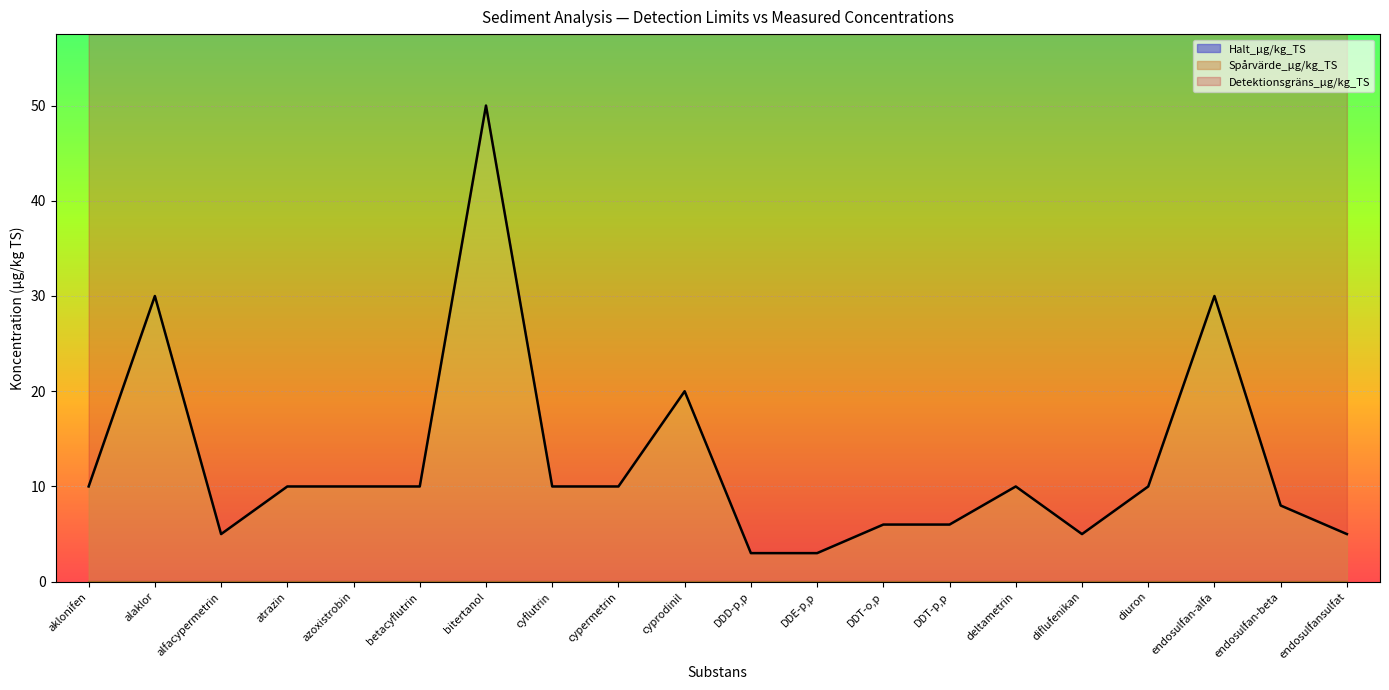

At which label is Detektionsgräns_µg/kg_TS closest to 26?

alaklor